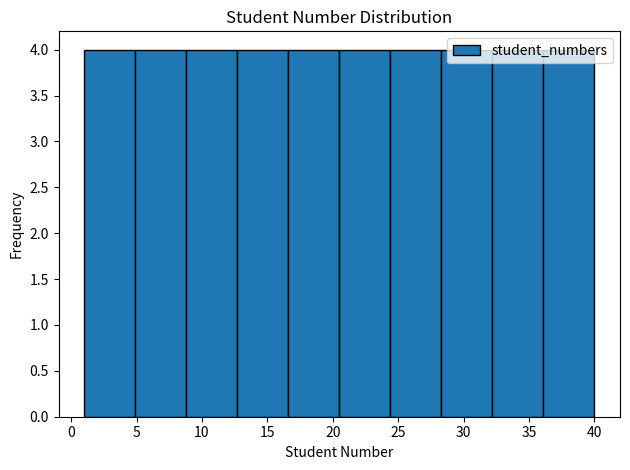

Reading left to right, list every bar in this chart as the range it spans on the x-axis followed by its height. Neither the bar edges nor the heights are printed on the chart, so give them approximately, as read against the axes.

1.0 to 4.9: 4
4.9 to 8.8: 4
8.8 to 12.7: 4
12.7 to 16.6: 4
16.6 to 20.5: 4
20.5 to 24.4: 4
24.4 to 28.3: 4
28.3 to 32.2: 4
32.2 to 36.1: 4
36.1 to 40.0: 4